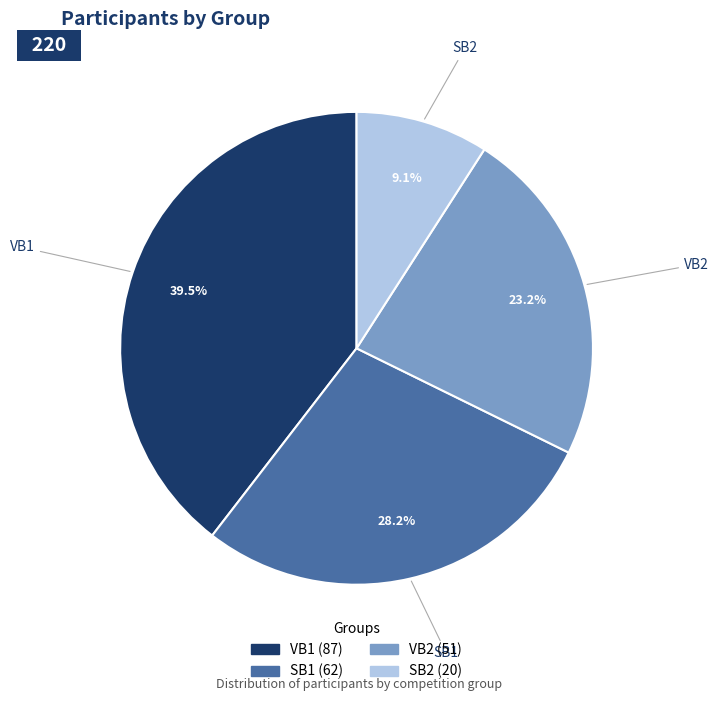

How much of the chart is everything except SB2?

90.9%